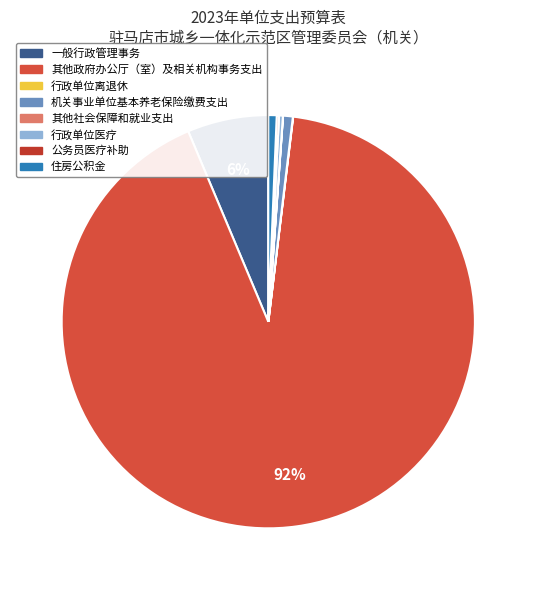

What portion of the pie excludes 行政单位离退休?

100.0%